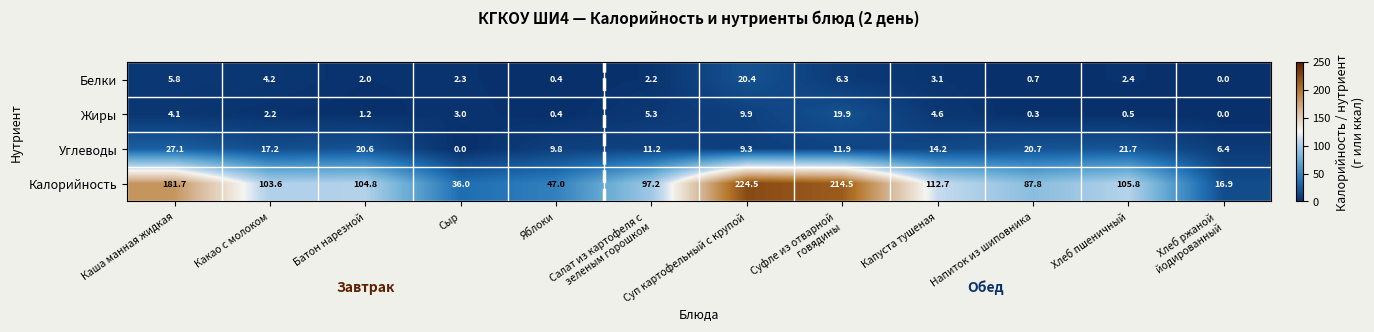

Which series has the largest range (max minus min)?

Калорийность